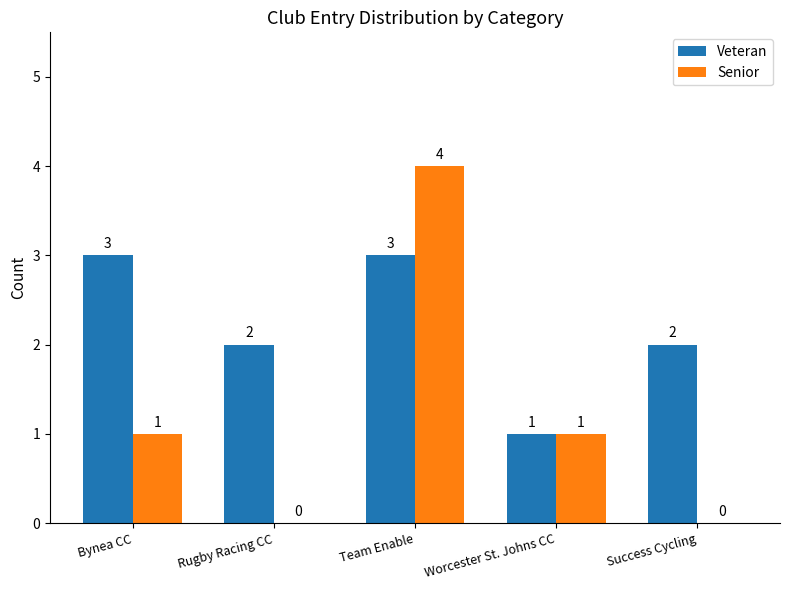

The value of Veteran at Success Cycling is 1. True or false?

False